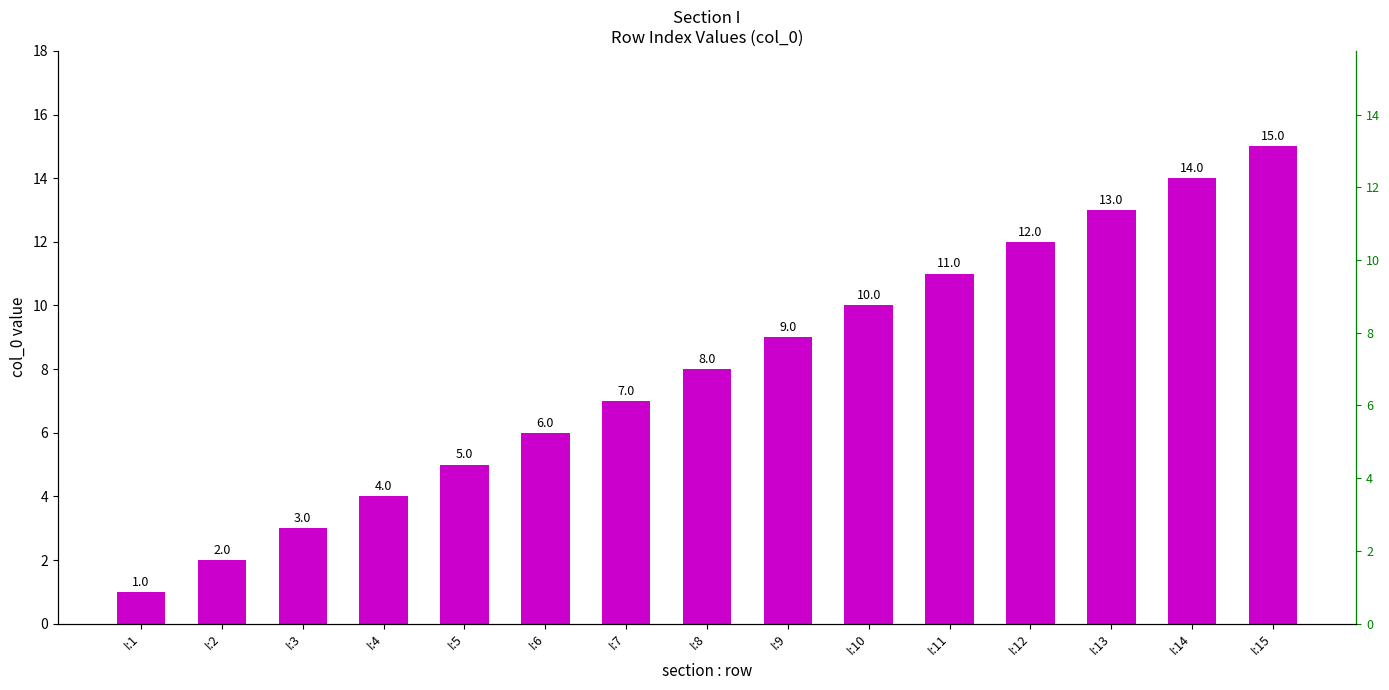

What is the change in value from I:11 to I:15?

+4